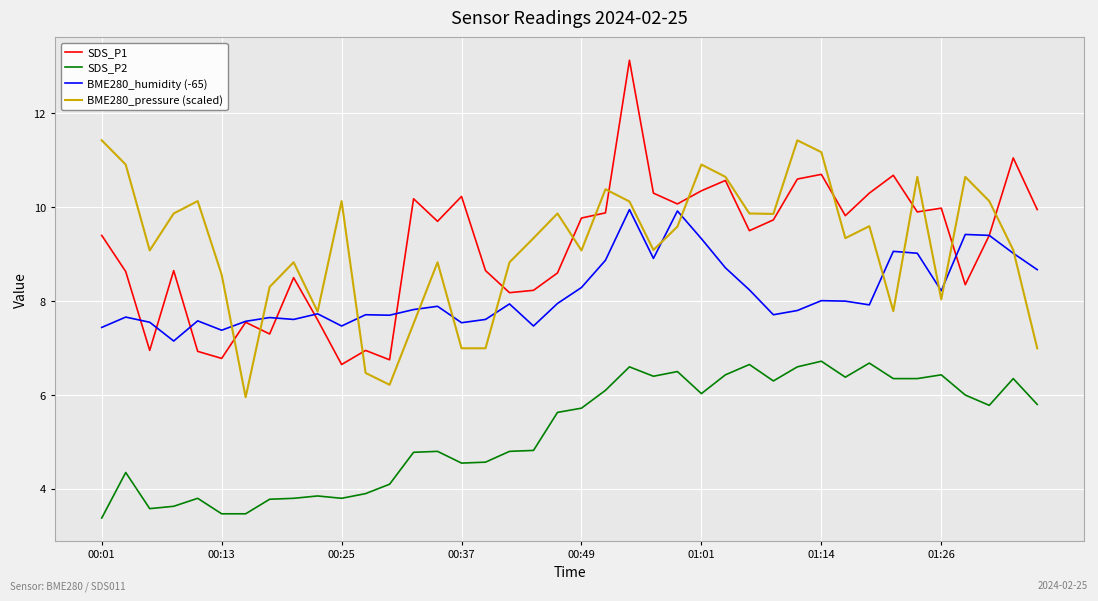

True or false: SDS_P2 and SDS_P1 intersect in this chart.

False